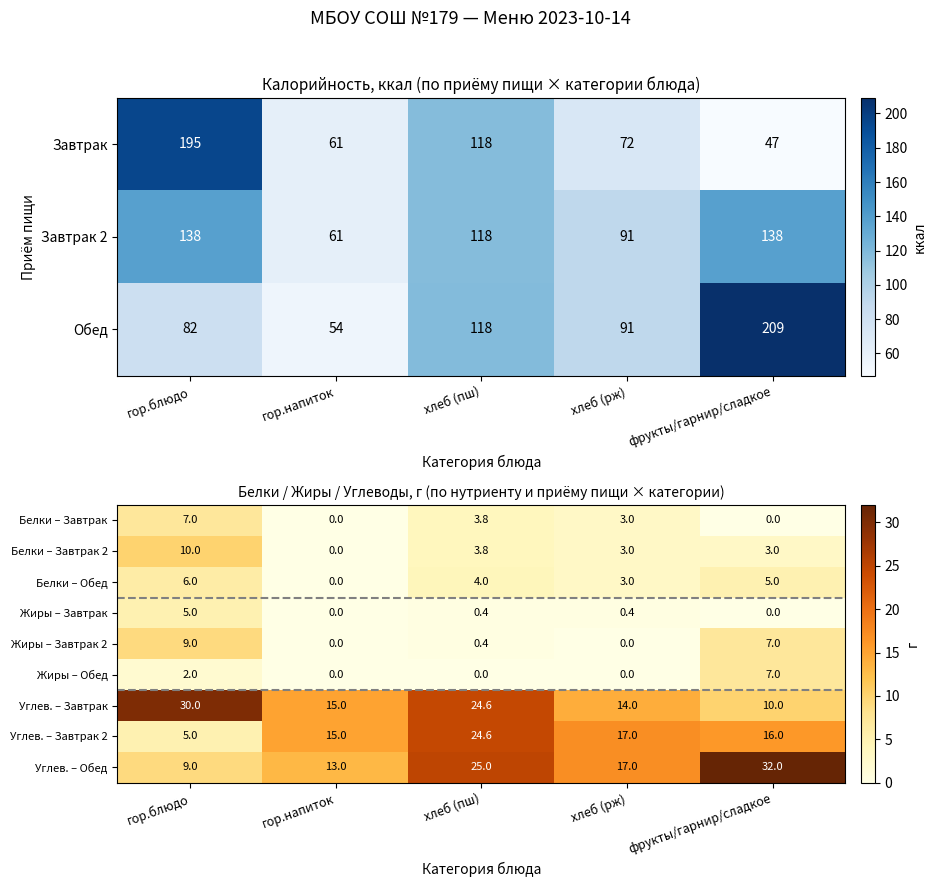

Where is Жиры – Обед nearest to the value 3?

гор.блюдо